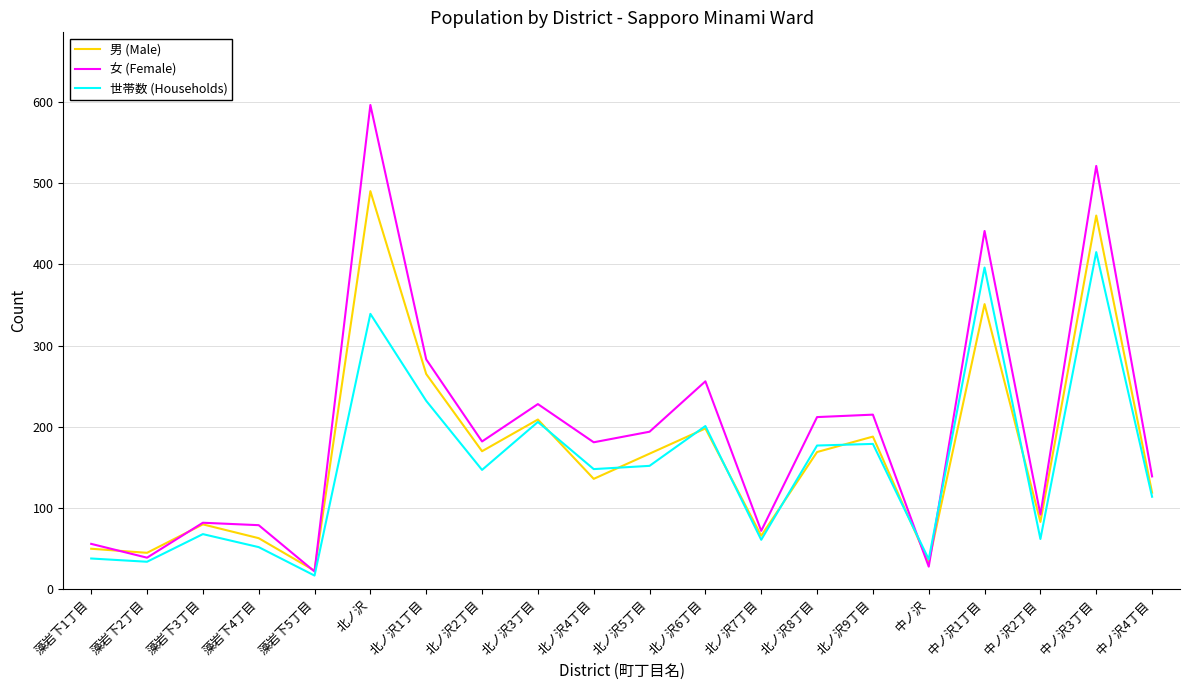

Rank the series by their maximum value, from highest to lowest.

女 (Female), 男 (Male), 世帯数 (Households)